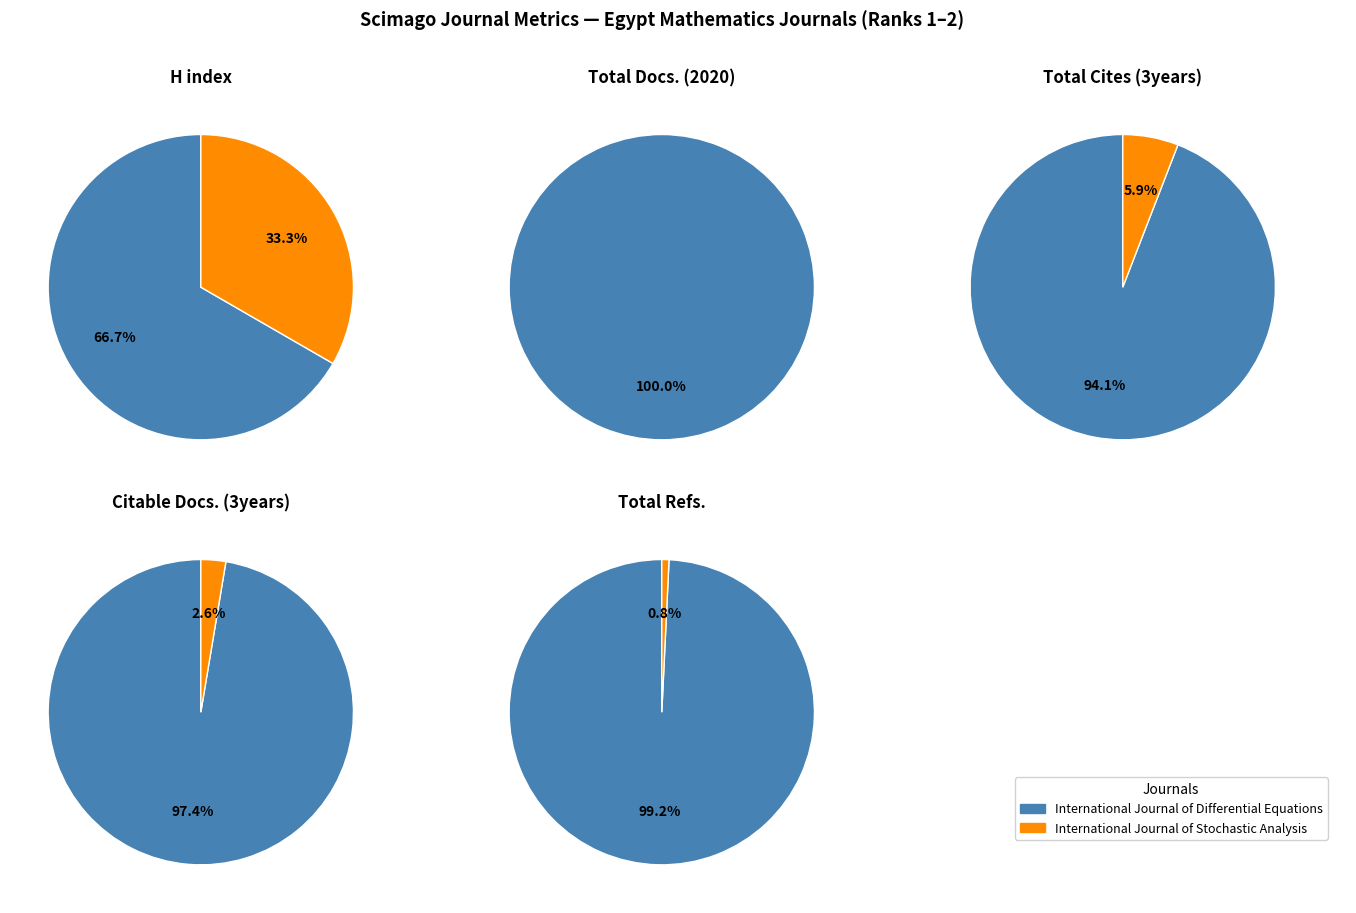

Between International Journal of Differential Equations and International Journal of Stochastic Analysis, which series saw the biggest shift?

Total Refs.